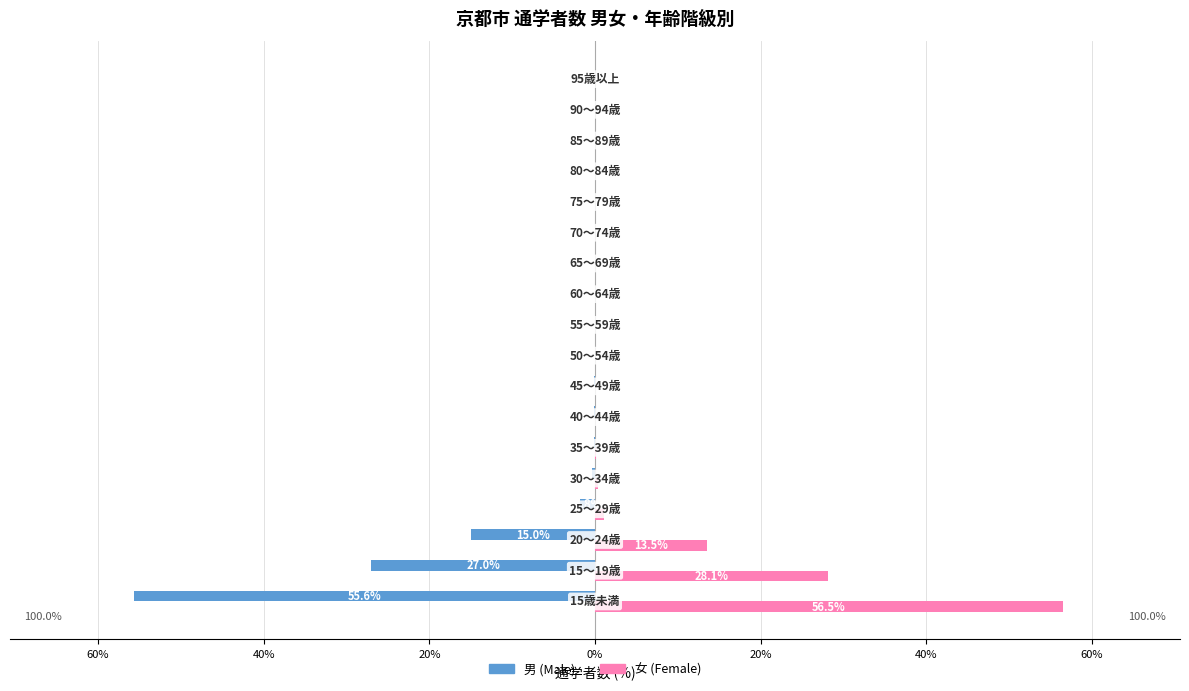

What are all the series names shown in the legend?

男 (Male), 女 (Female)